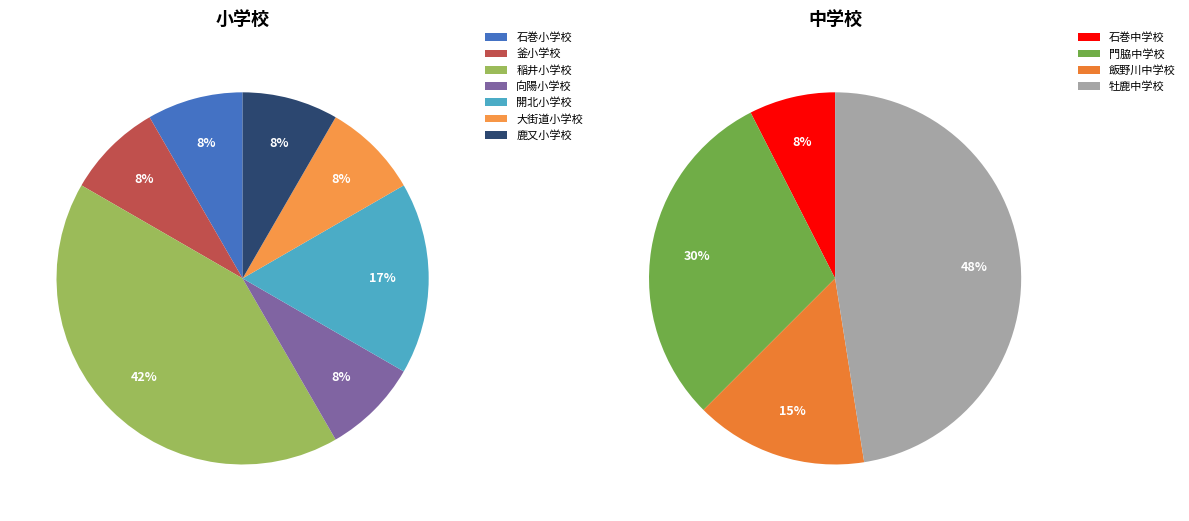

Is the sum of 大街道小学校 and 門脇中学校 greater than half?

No